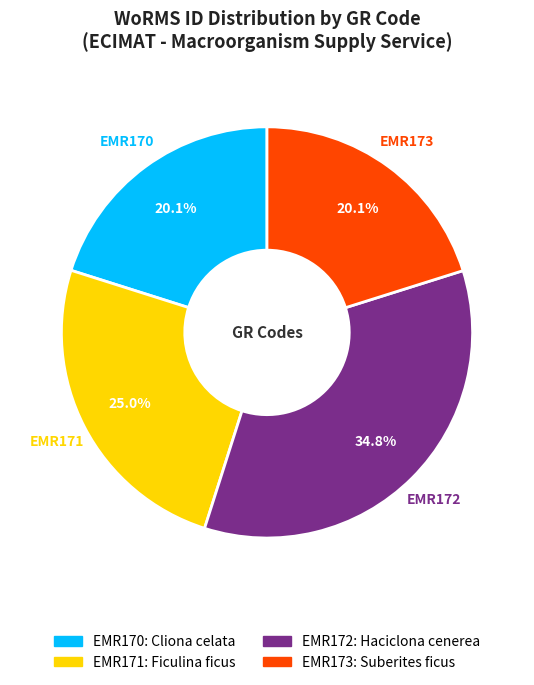

To the nearest percent, what portion does EMR170 represent?

20%